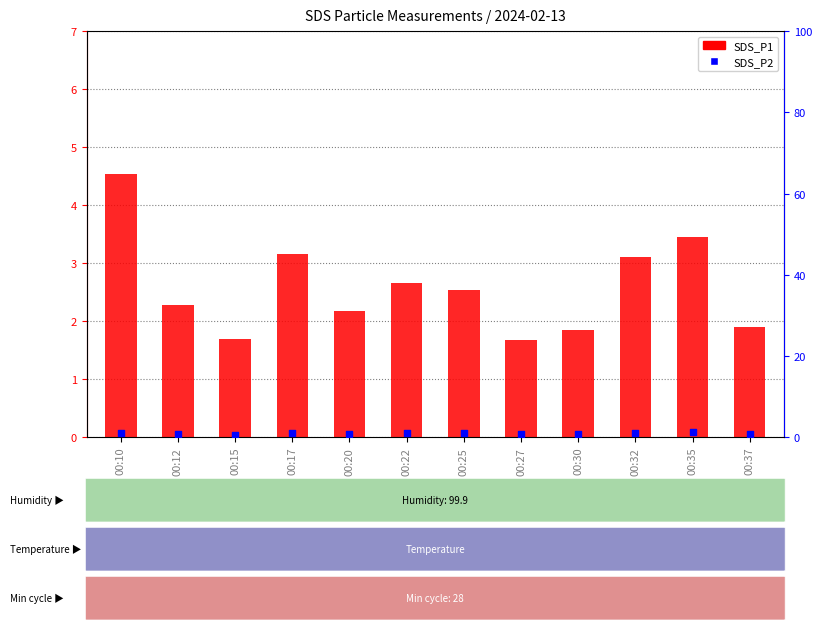

Which series contains the lowest Y value?

SDS_P2